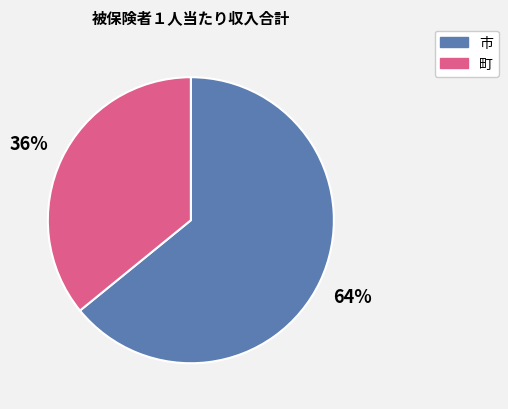

How many segments does this pie chart have?

2